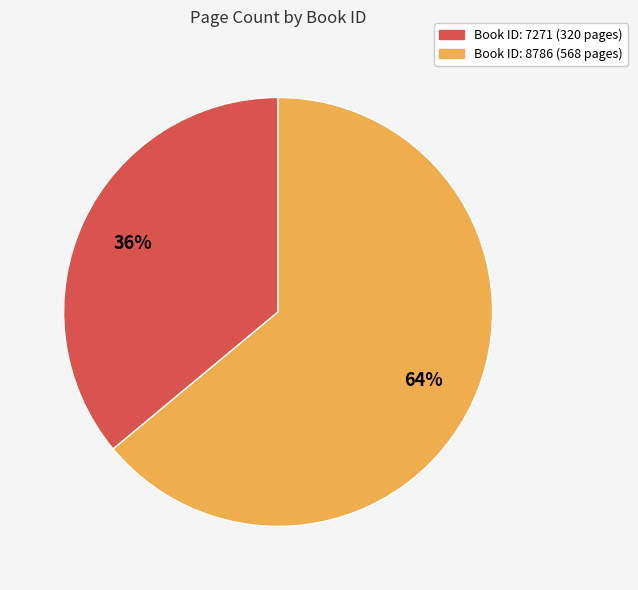

To the nearest percent, what is the average slice percentage?

50%